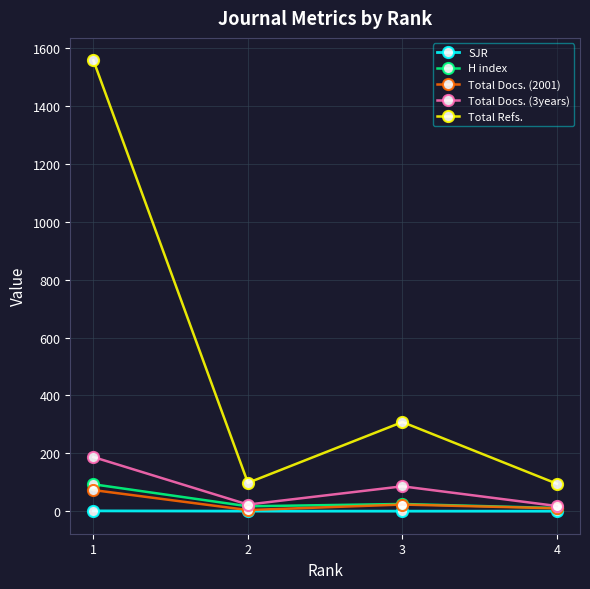

How many lines are shown in the chart?

5